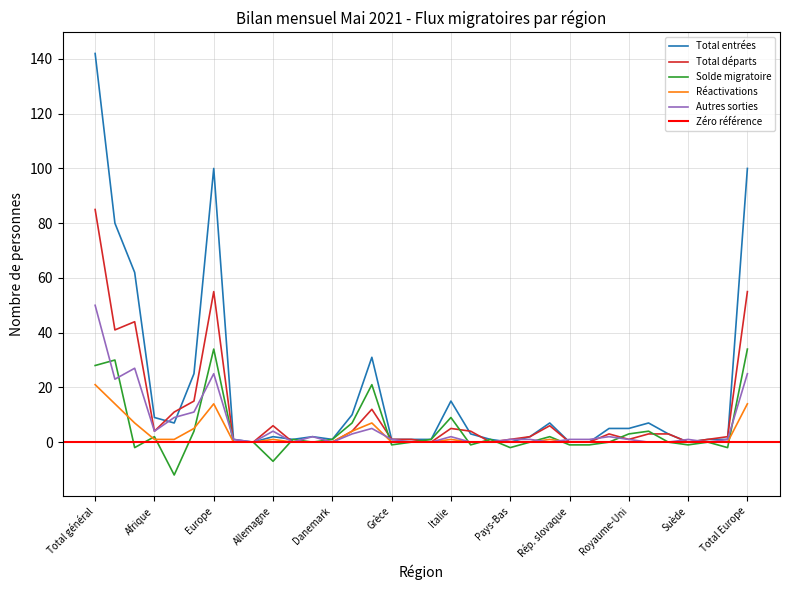

What position from the left is Autriche?

11